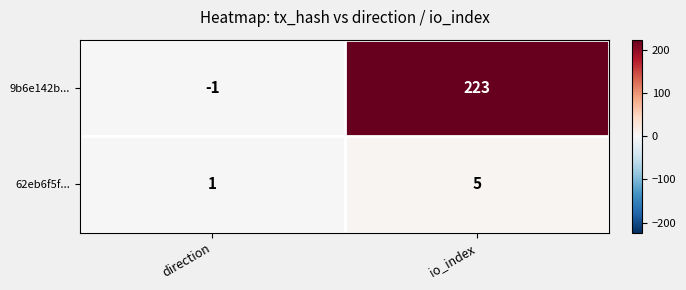

What is the difference between the 62eb6f5f... values at io_index and direction?

4